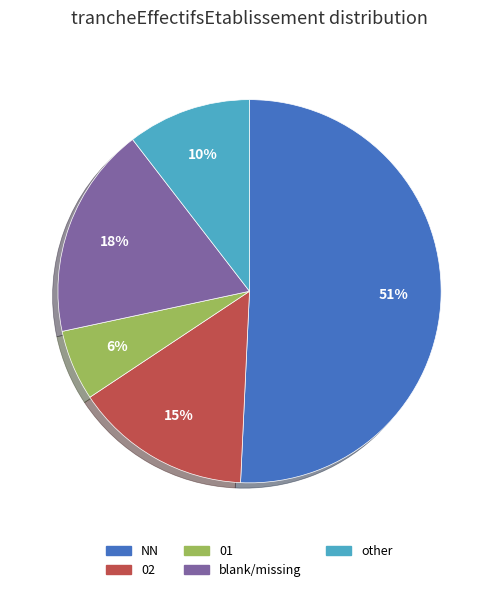

To the nearest percent, what is the average slice percentage?

20%